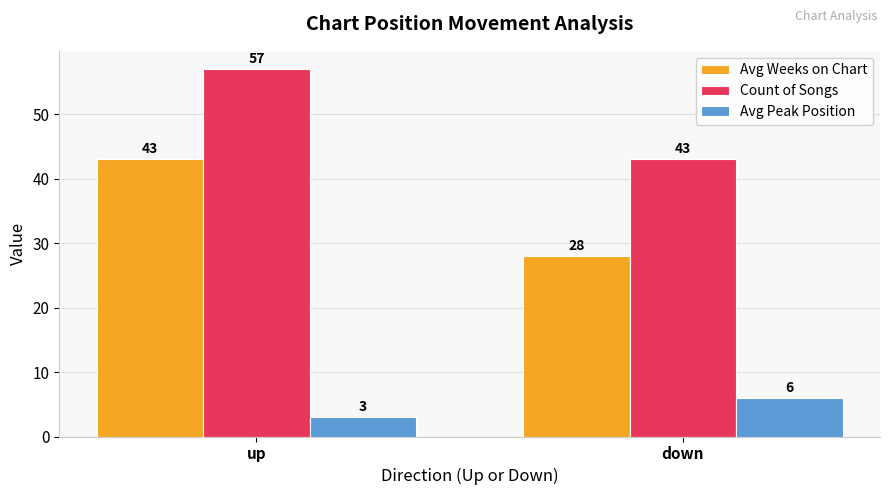

At which category does the chart reach its minimum across all series?

up